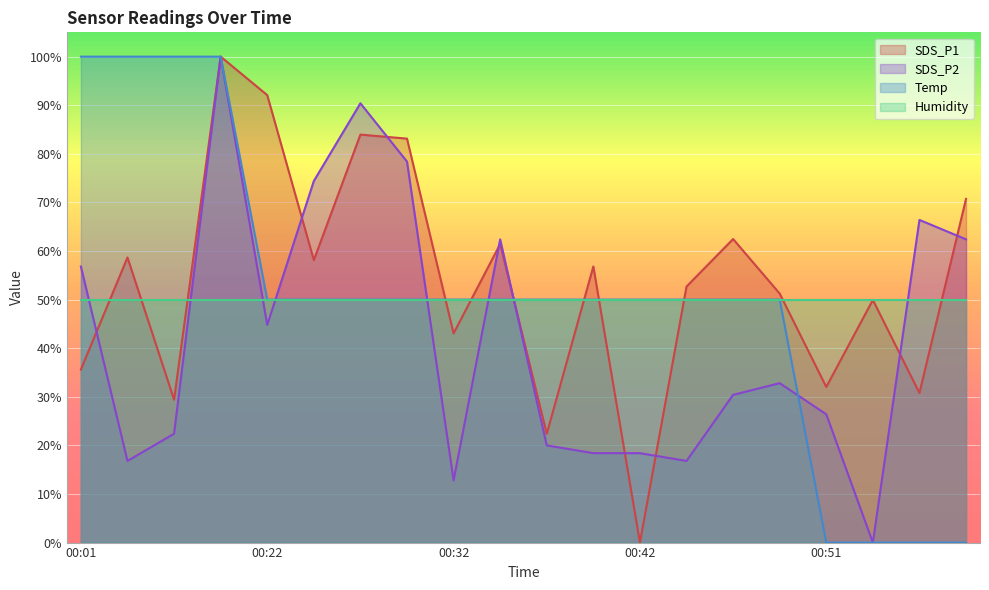

Does the chart display data point markers on the line(s)?

No